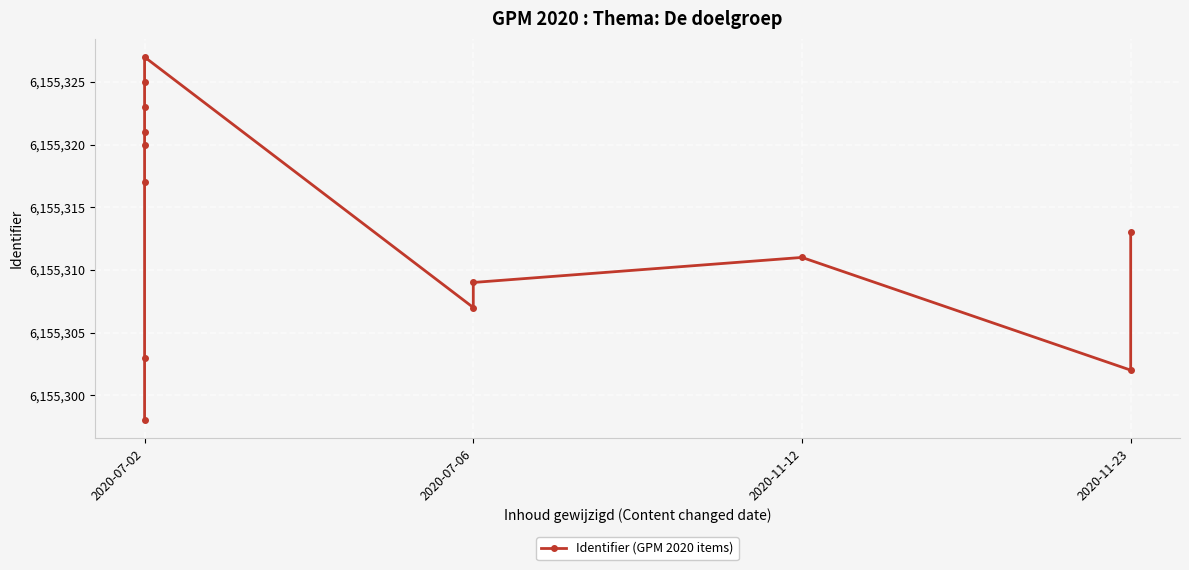

What is the difference between the maximum and minimum values?

29